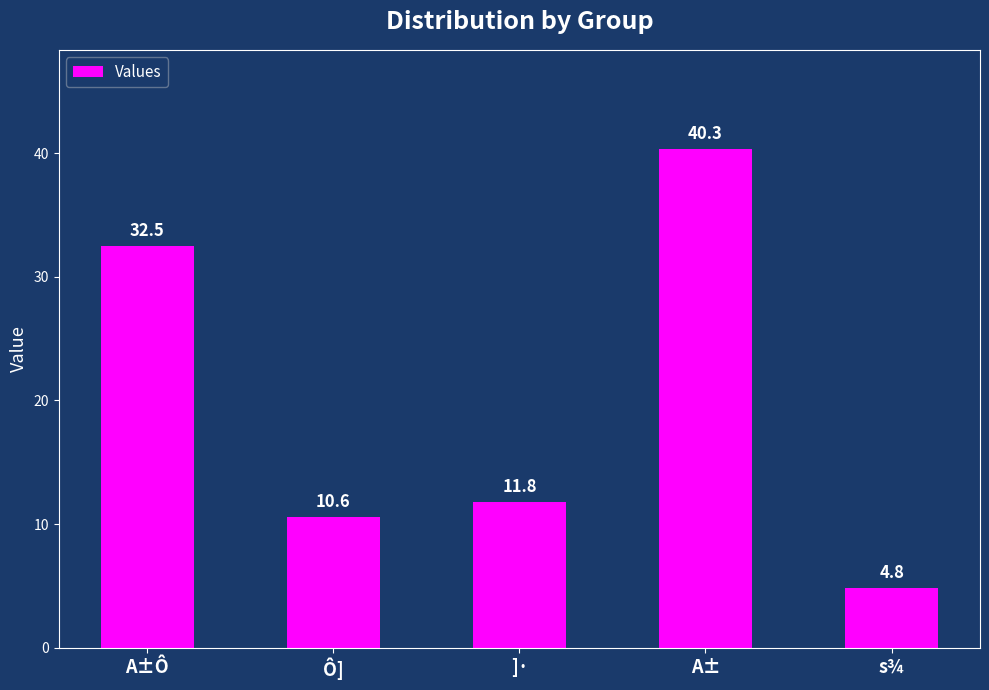

Reading right to left, list all the values displayed in this chart.

s¾=4.8	A±=40.3	]·=11.8	Ô]=10.6	A±Ô=32.5